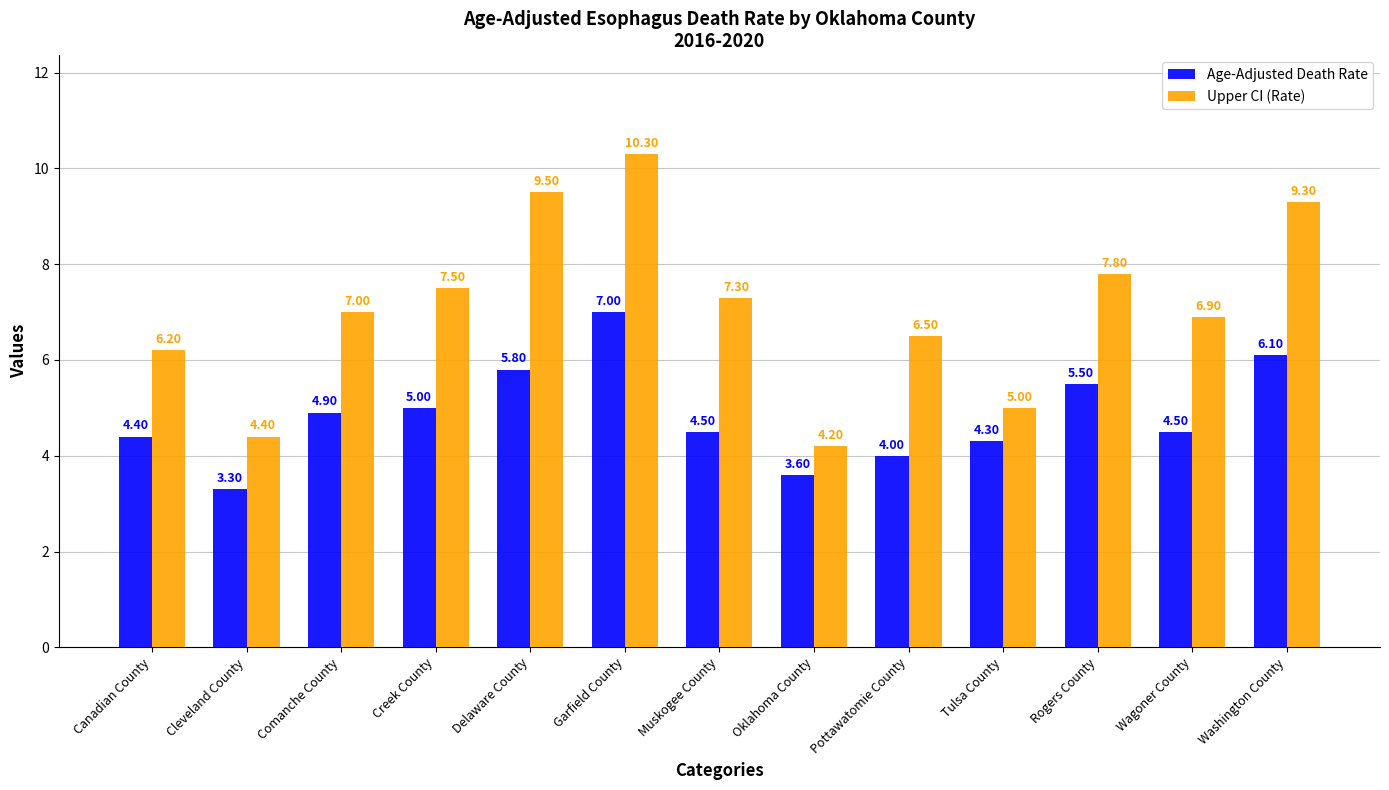

The value of Age-Adjusted Death Rate at Tulsa County is 6.3. True or false?

False